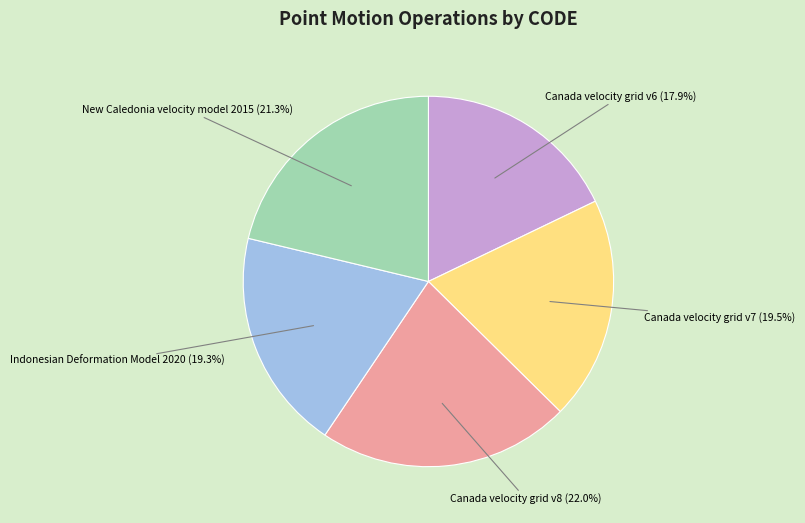

Is there any slice that represents more than half of the pie?

No